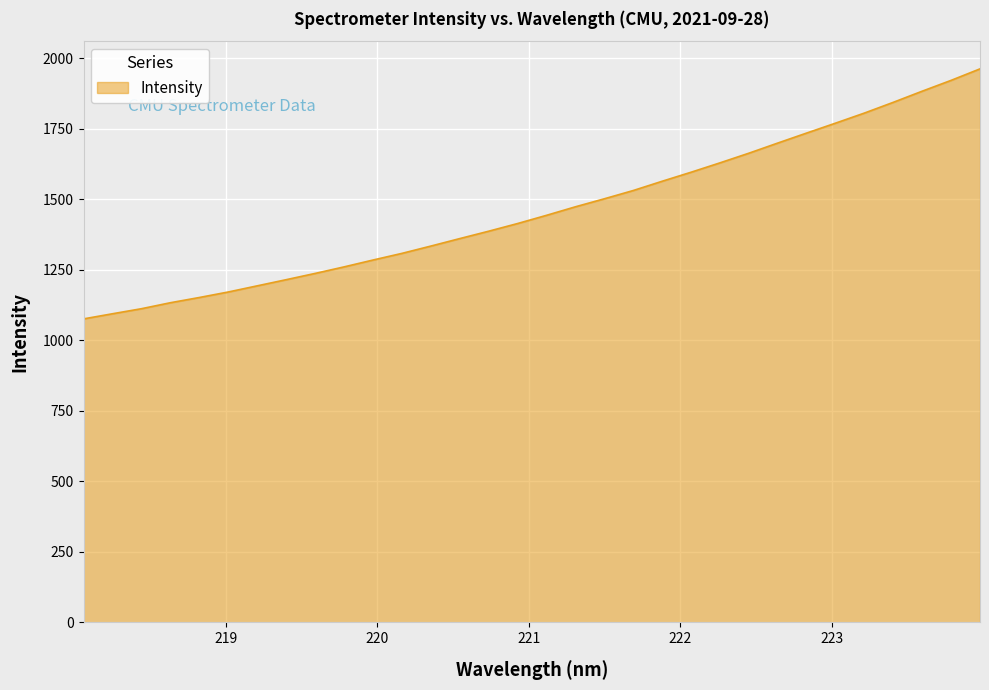

What is the greatest value displayed?

1961.7